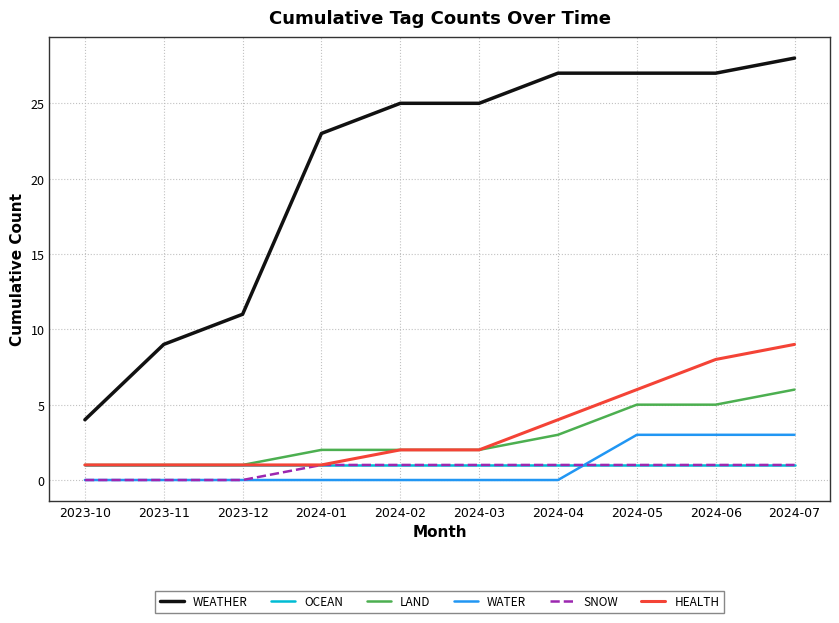

Does the chart have visible grid lines?

Yes